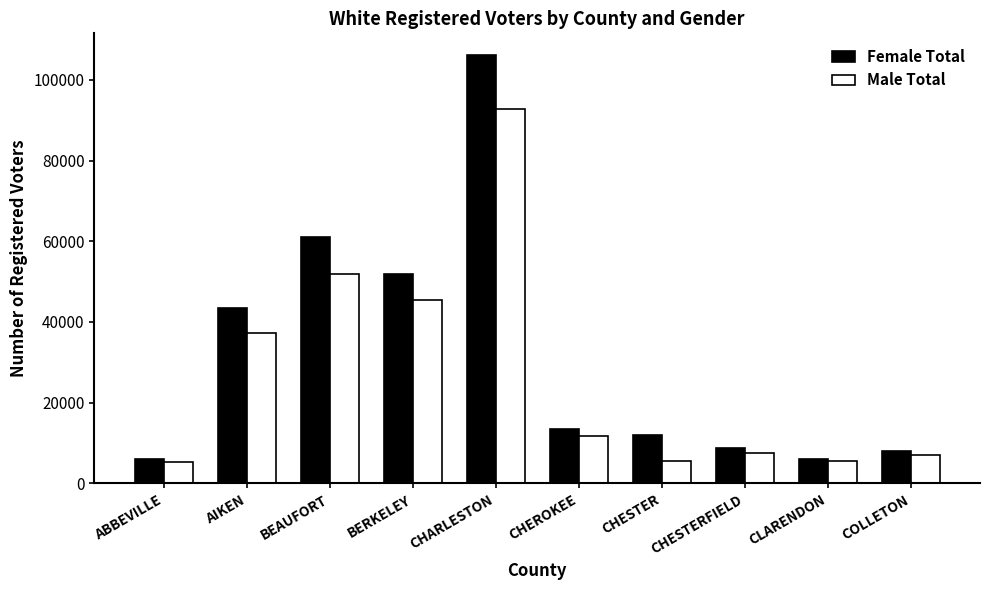

At which category is the sum across all series the highest?

CHARLESTON